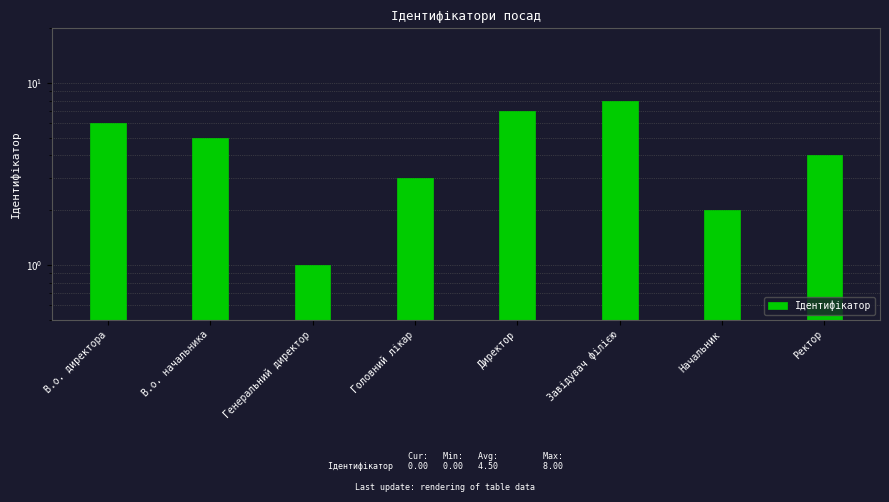

List the labels in order of value, smallest first.

Генеральний директор, Начальник, Головний лікар, Ректор, В.о. начальника, В.о. директора, Директор, Завідувач філією